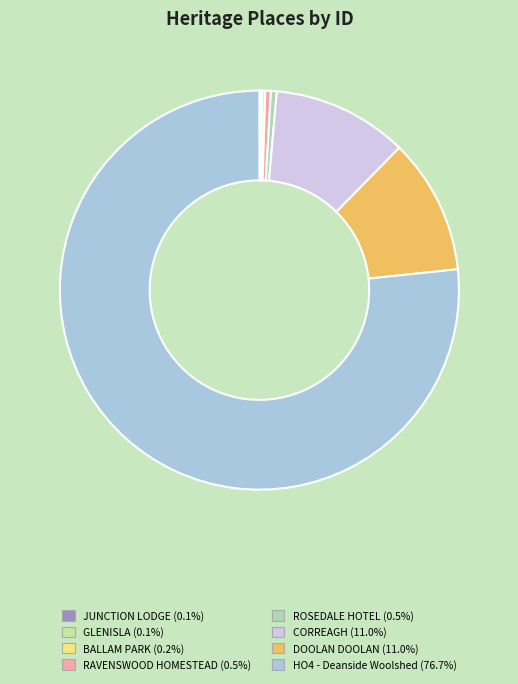

True or false: JUNCTION LODGE accounts for 0% of the total.

True